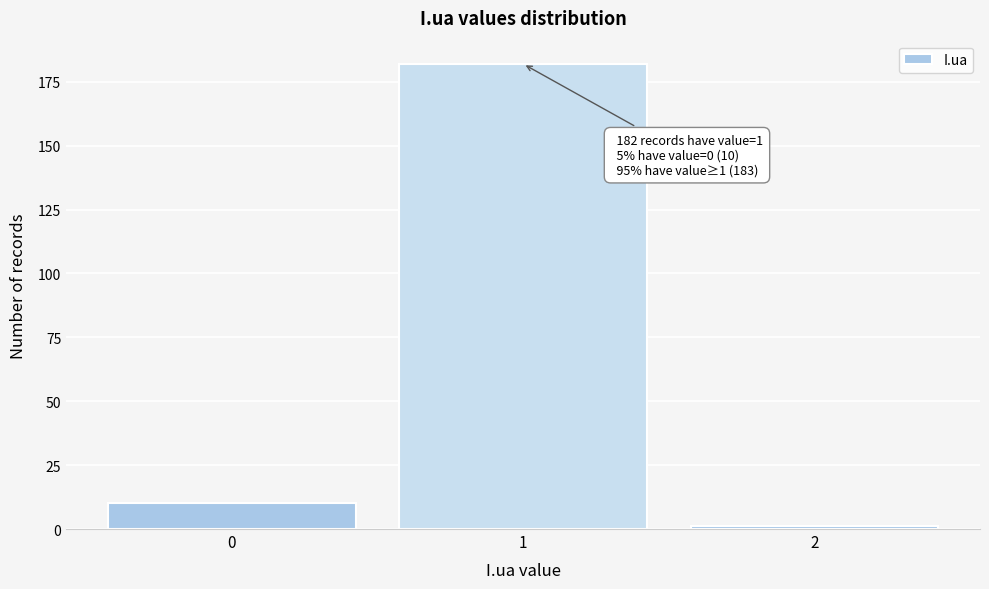

Reading left to right, list all the values displayed in this chart.

10	182	1